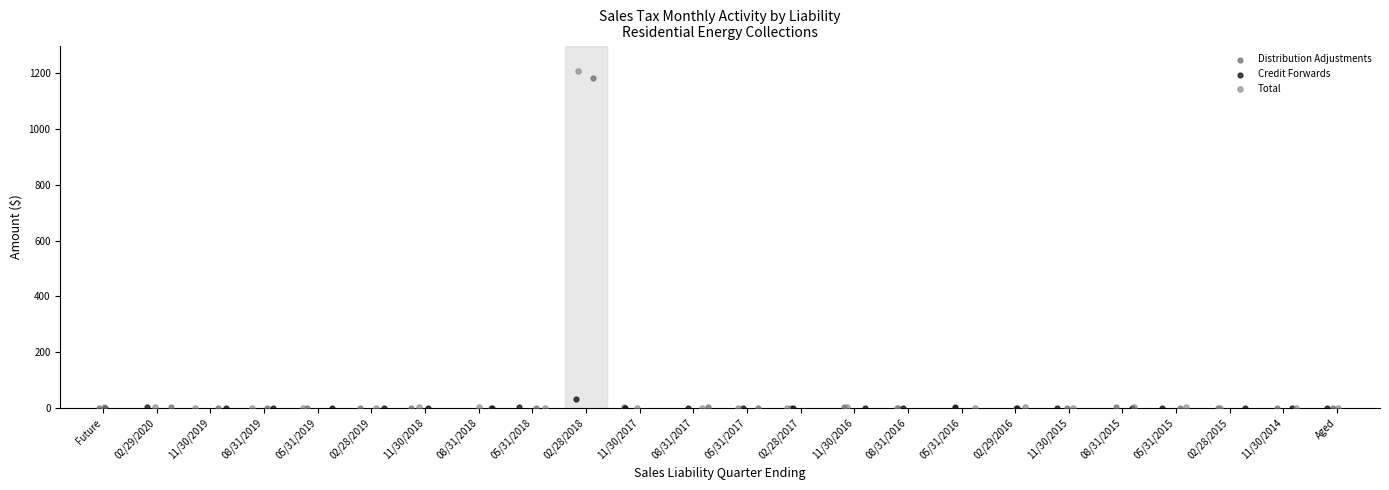

Which series has the widest spread of Y values?

Total